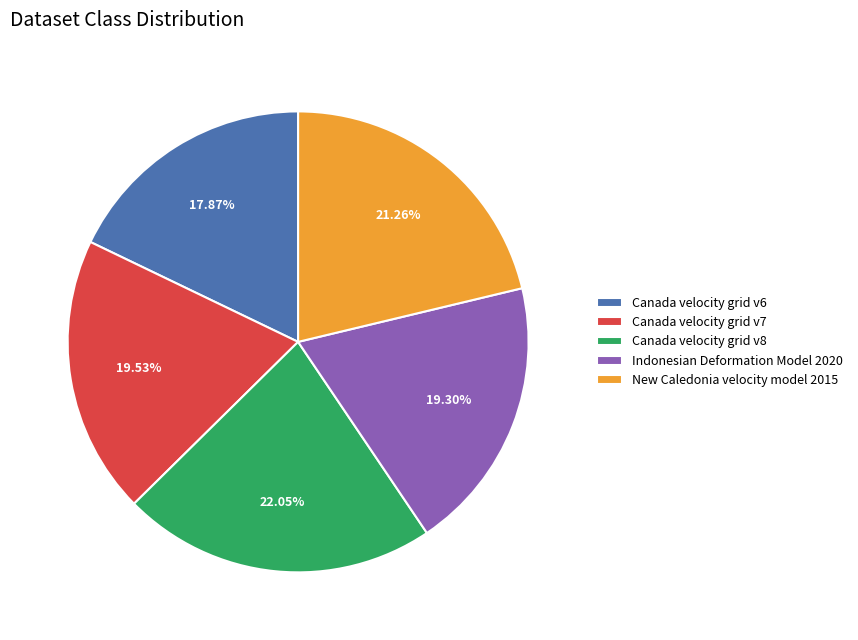

Which slice is the smallest?

Canada velocity grid v6